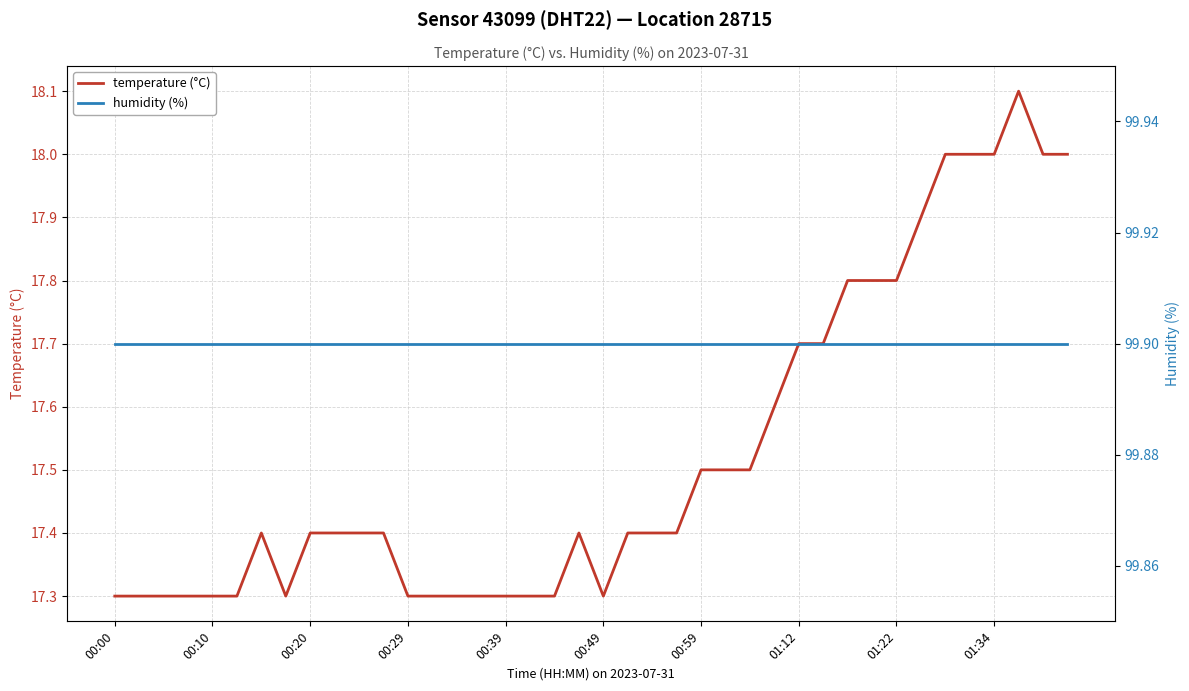

True or false: temperature (°C) and humidity (%) cross at least once.

False